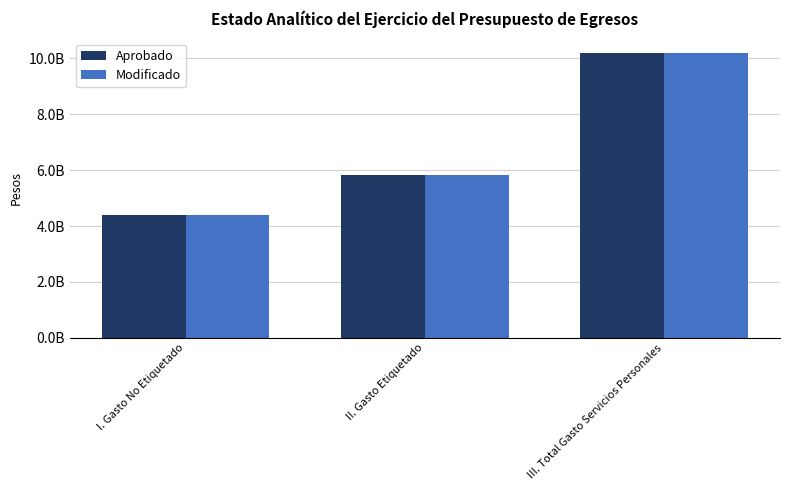

Which category has the highest value in the Aprobado series?

III. Total Gasto Servicios Personales